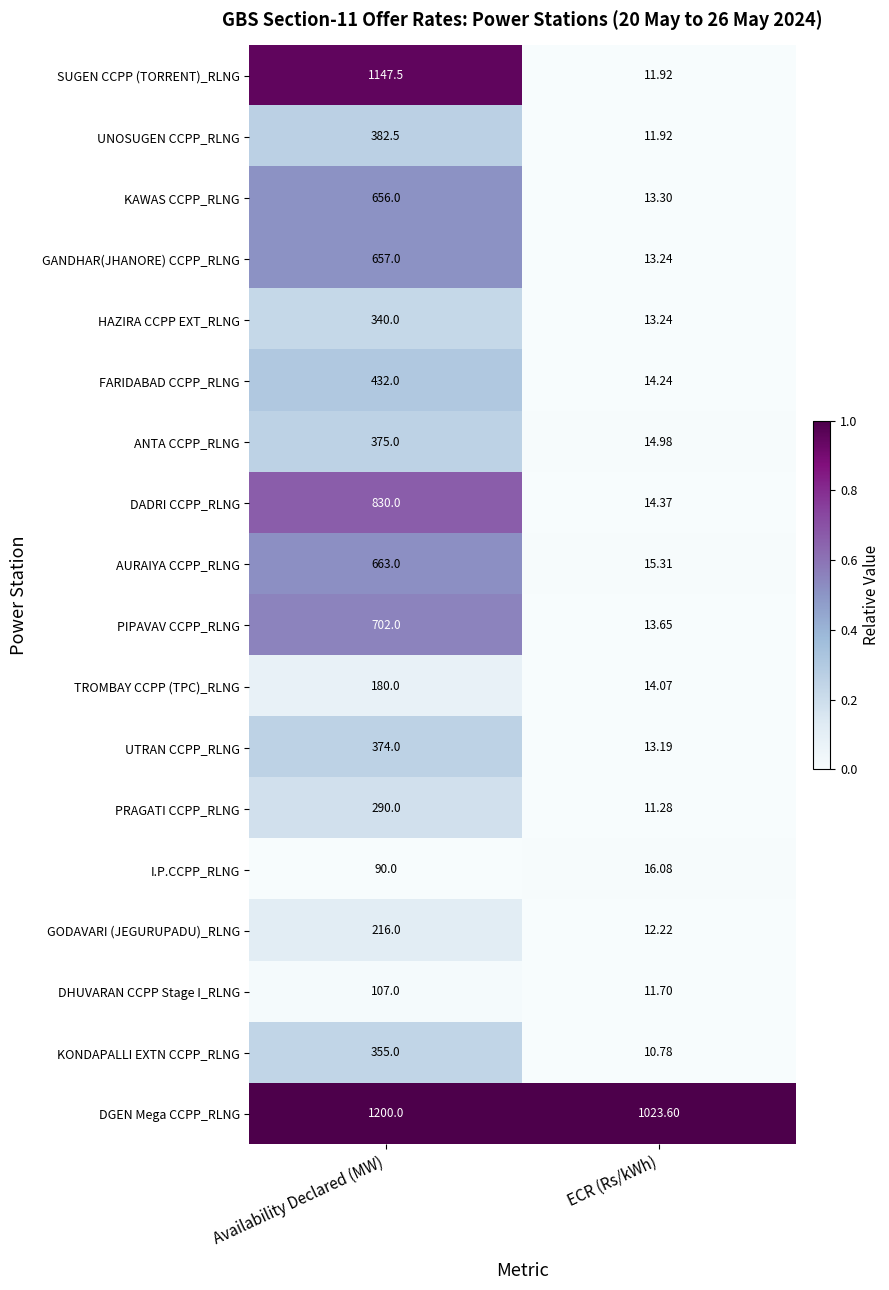

Which series has the largest total across all categories?

DGEN Mega CCPP_RLNG